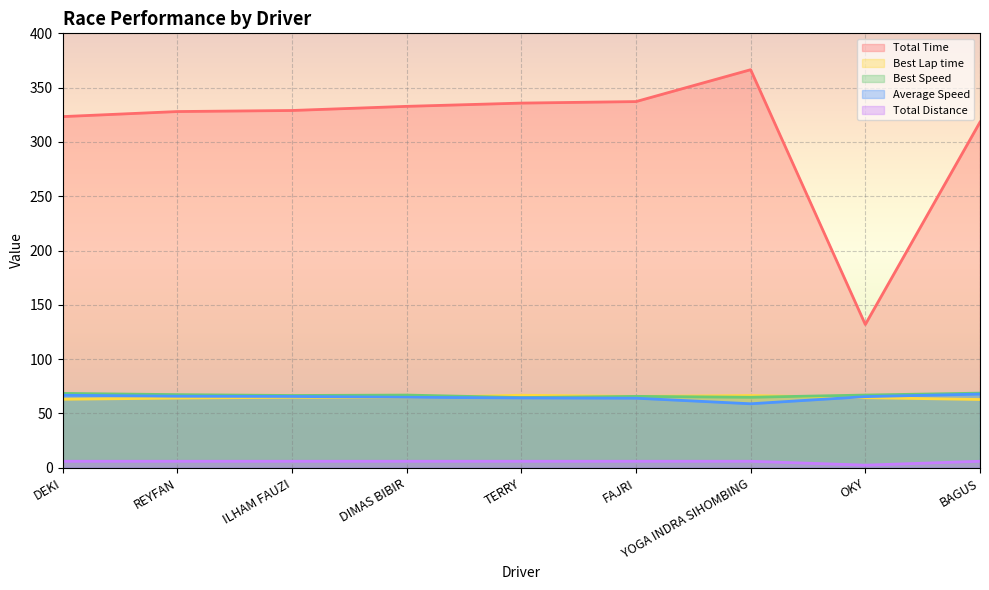

What is the difference between the highest and lowest values at REYFAN?

322.0